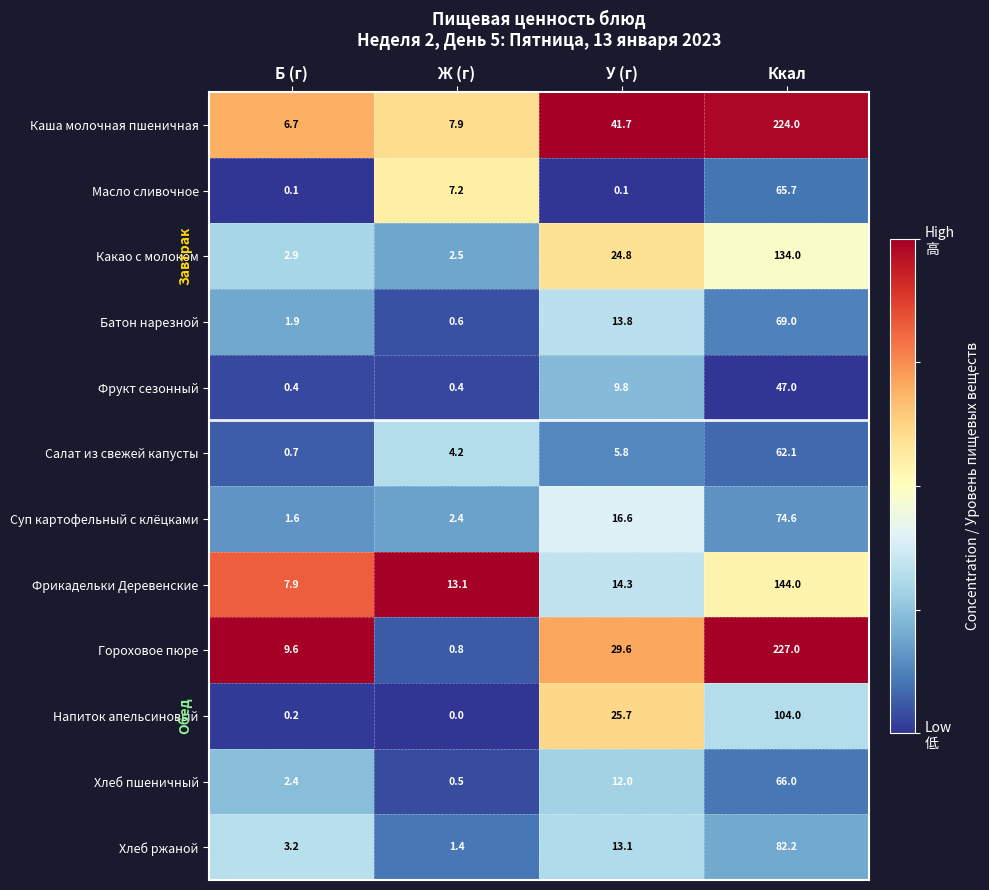

Which series has the largest total across all categories?

Каша молочная пшеничная